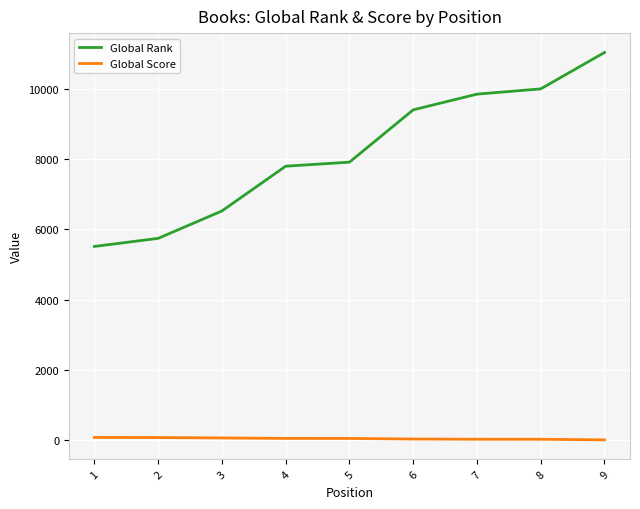

True or false: Global Rank has a value of 8873 at 2.

False